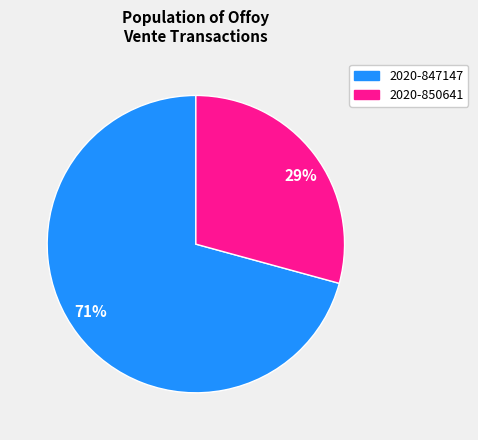

Count the number of slices in the pie.

2